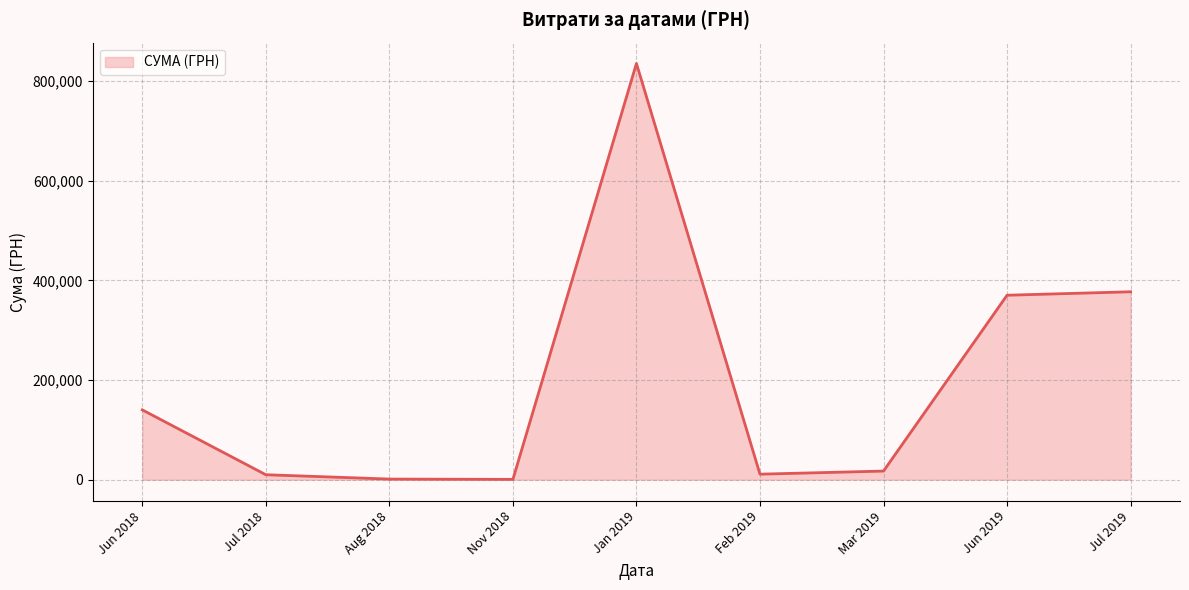

Between Jun 2018 and Jul 2019, which is larger?

Jul 2019